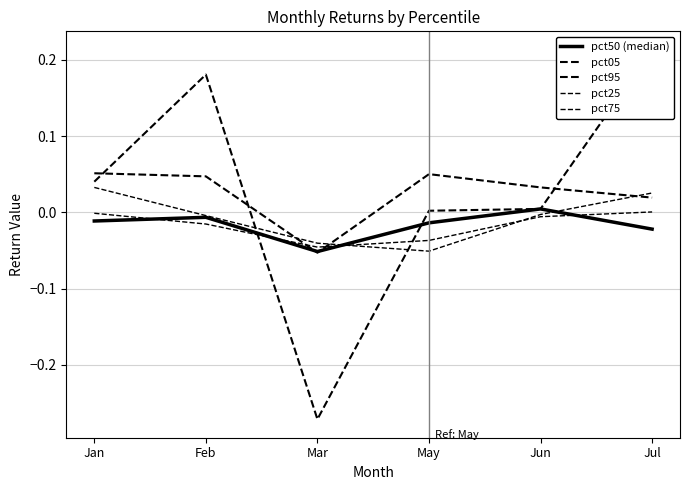

True or false: pct25 and pct95 intersect in this chart.

True